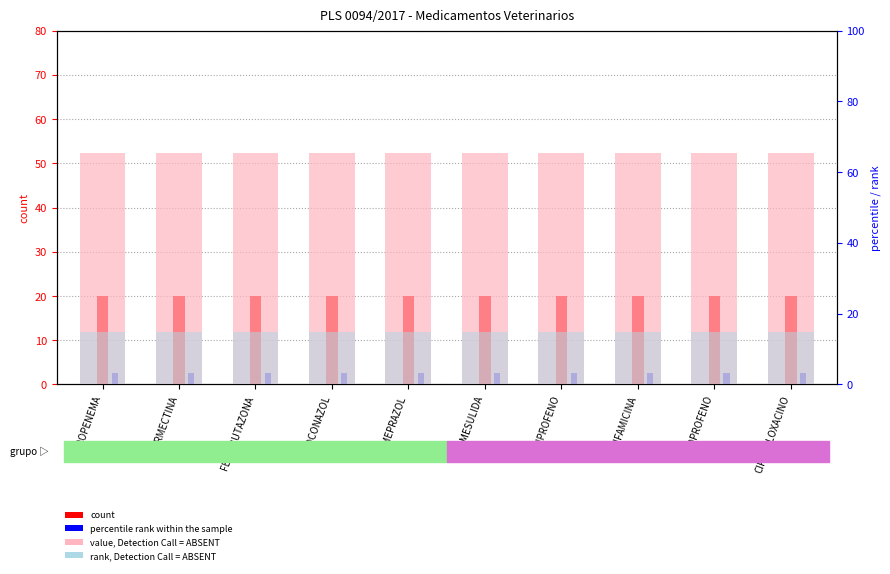

At which category does the chart reach its peak across all series?

MEROPENEMA